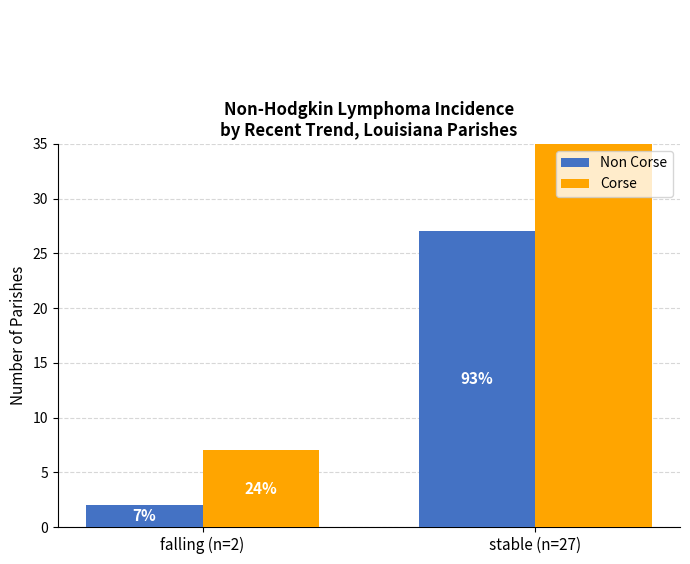

Reading left to right, transcribe all the data shown in this chart.

Non Corse: 2	27
Corse: 7	93